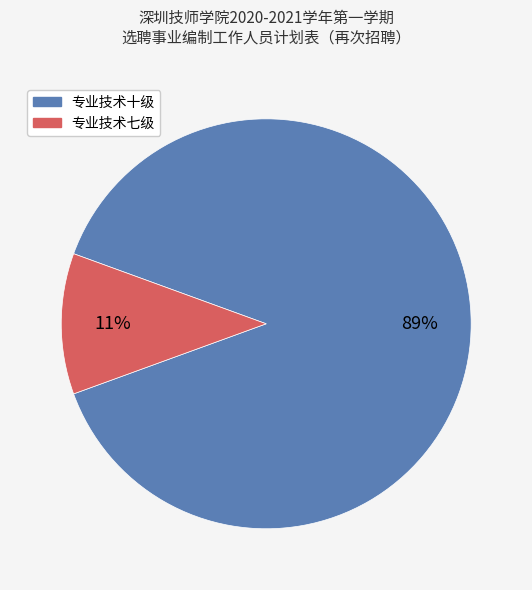

To the nearest percent, what is the difference between the largest and smallest slice percentages?

78%